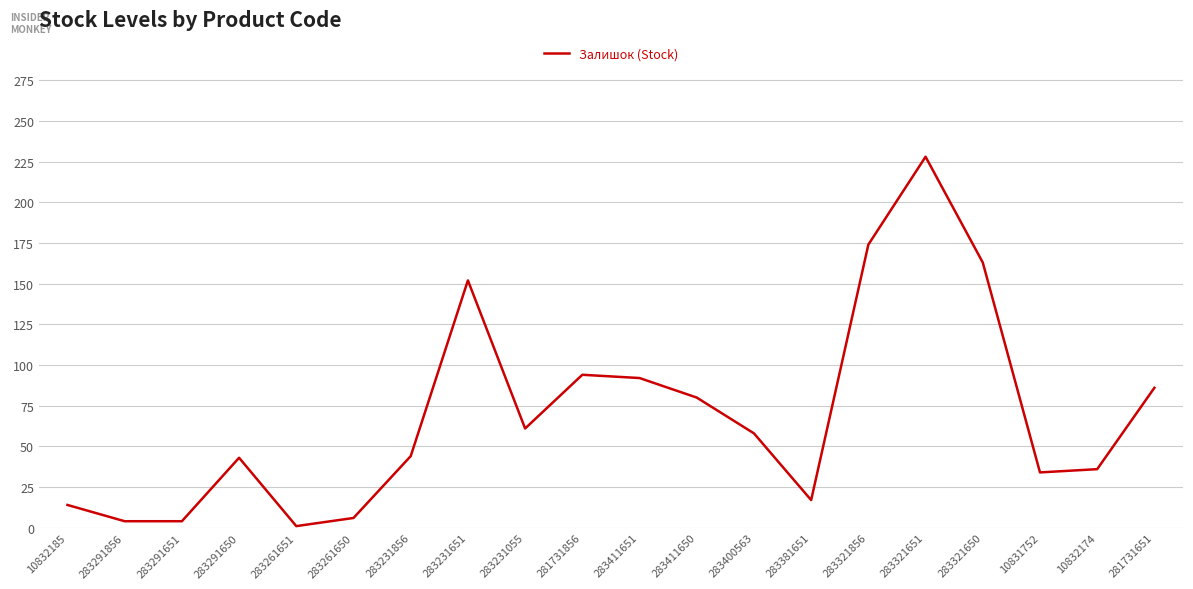

What is the greatest value displayed?

228